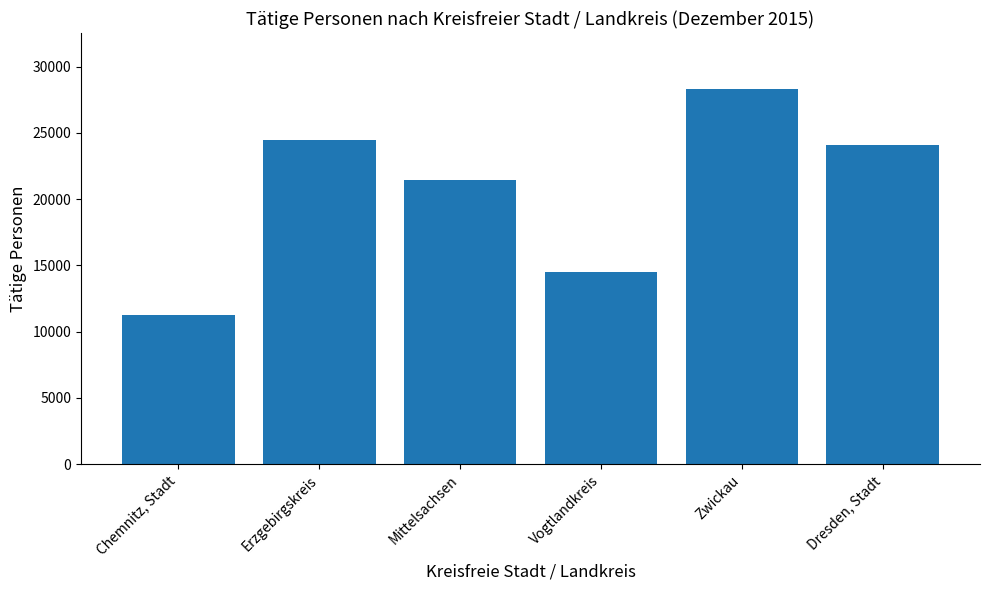

What is the label of the 2nd bar from the left?

Erzgebirgskreis